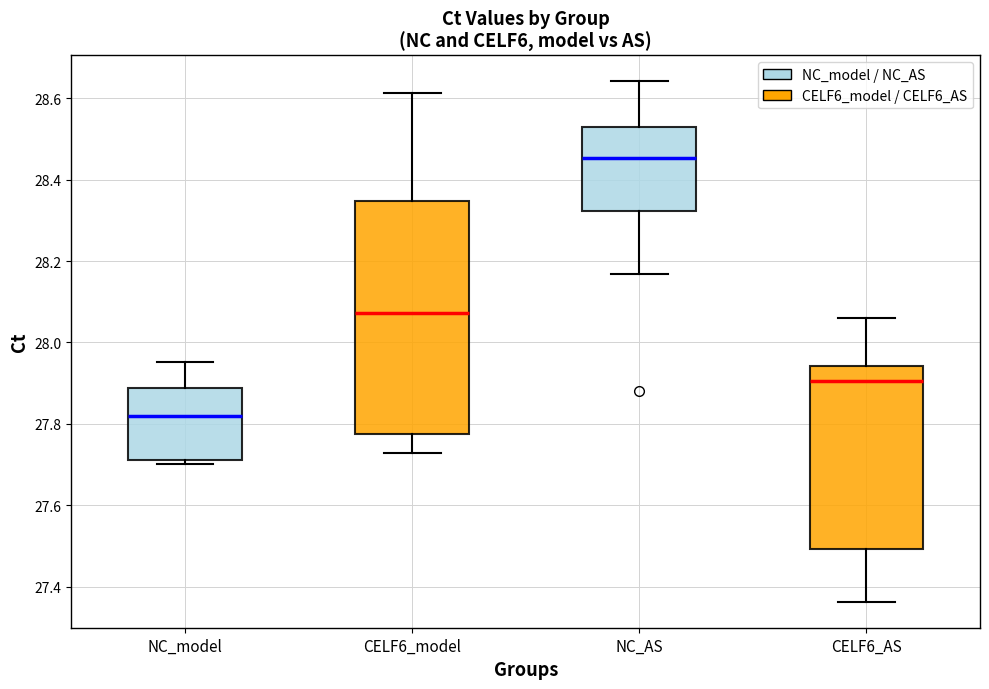

Reading left to right, read every box against the y-axis: the position of its median line, the range the box covers, and the ends of its whiskers. The values are not printed on the chart, so give them approximately, as read against the axis.

NC_model: median 27.82, box 27.72 to 27.88, whiskers 27.70 to 27.96
CELF6_model: median 28.08, box 27.78 to 28.34, whiskers 27.72 to 28.62
NC_AS: median 28.46, box 28.32 to 28.54, whiskers 28.16 to 28.64
CELF6_AS: median 27.90, box 27.50 to 27.94, whiskers 27.36 to 28.06